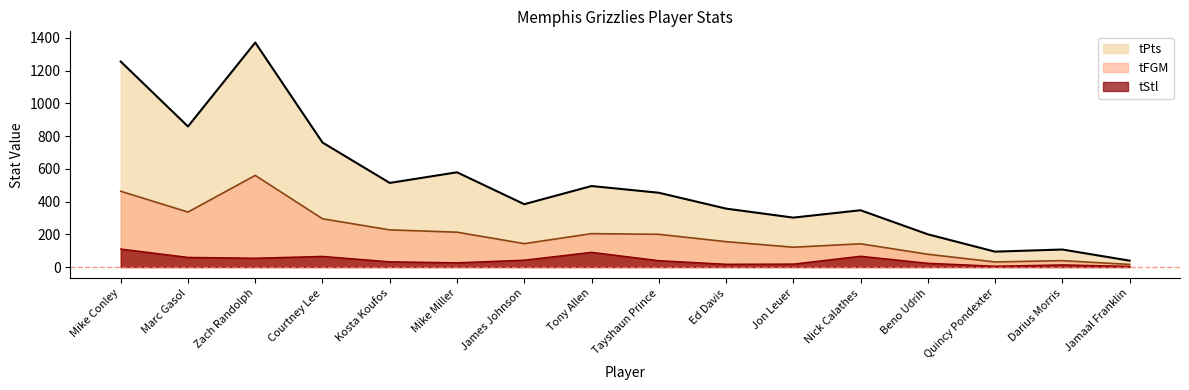

What is the label of the 13th point from the left?

Beno Udrih